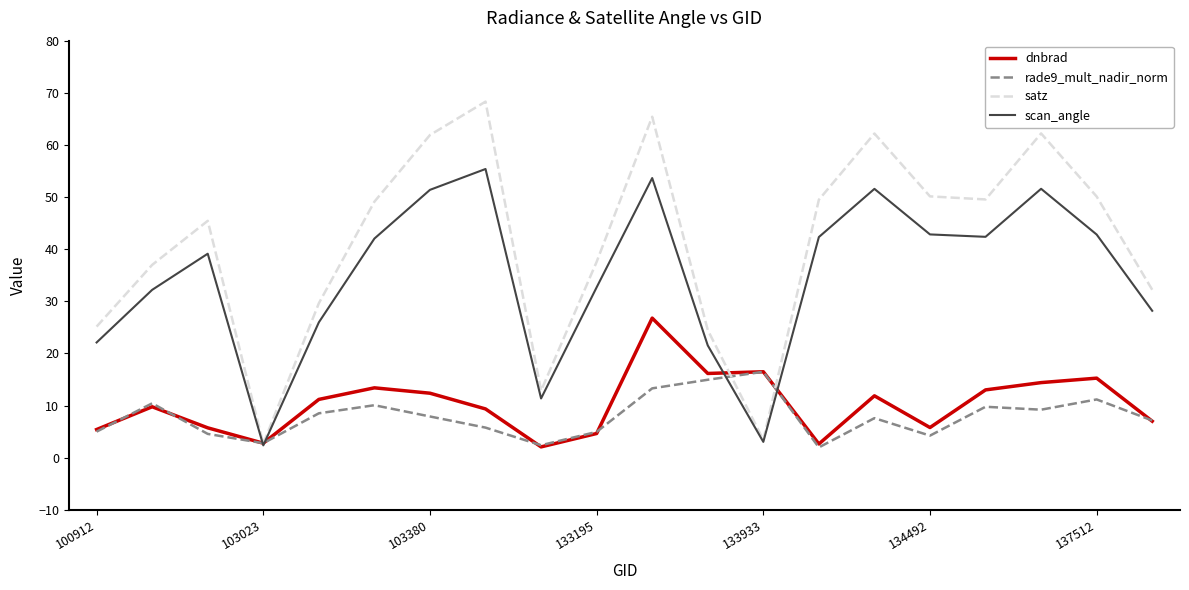

What is the average value of the scan_angle series?

34.7